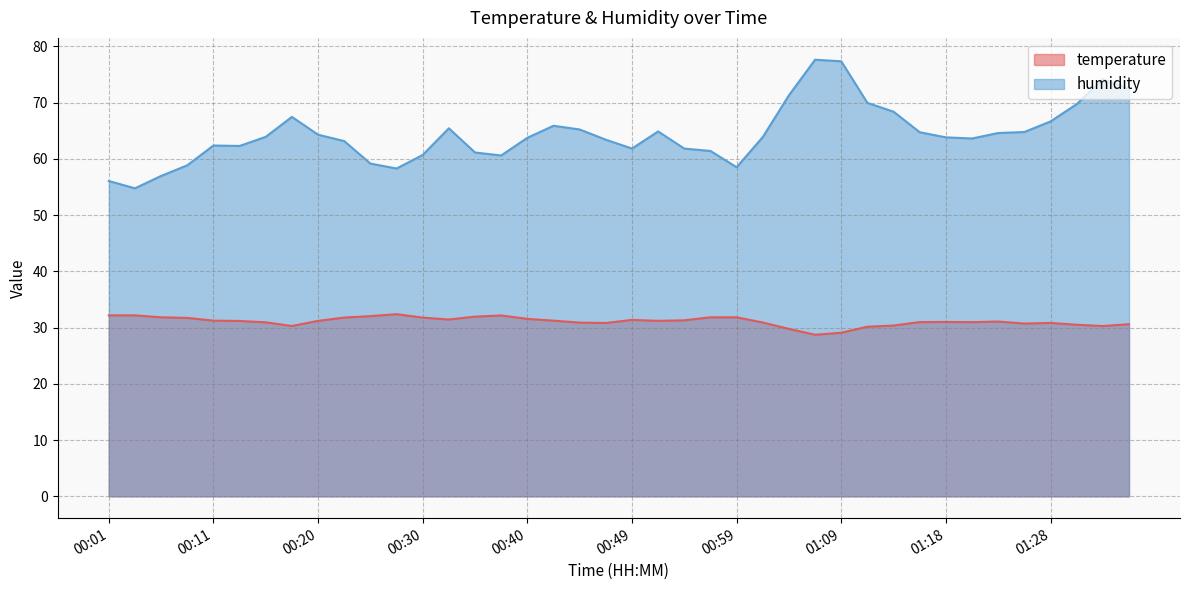

Where is the first local maximum for humidity?

00:11